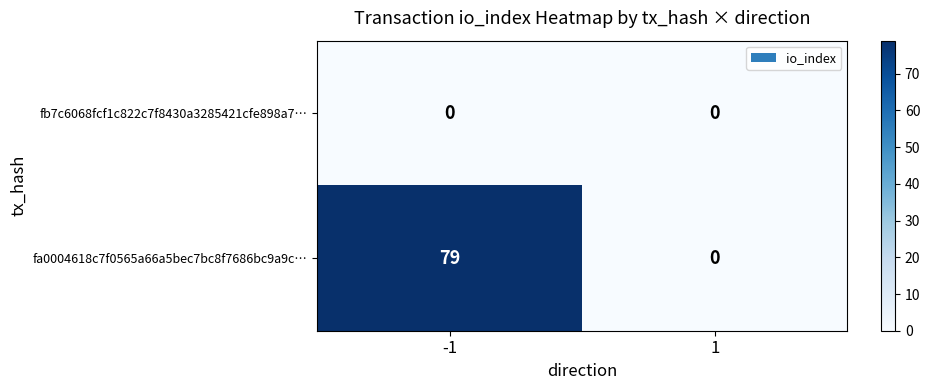

Between -1 and 1, which series saw the biggest shift?

fa0004618c7f0565a66a5bec7bc8f7686bc9a9c…